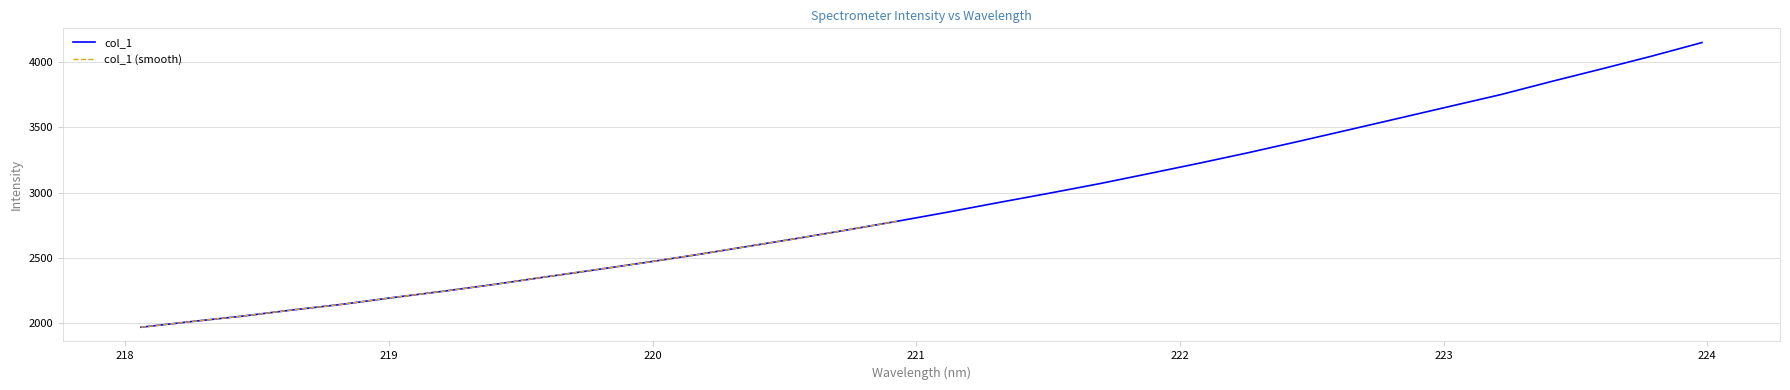

What is the change in value from 218.8244 to 220.3533?

+440.7